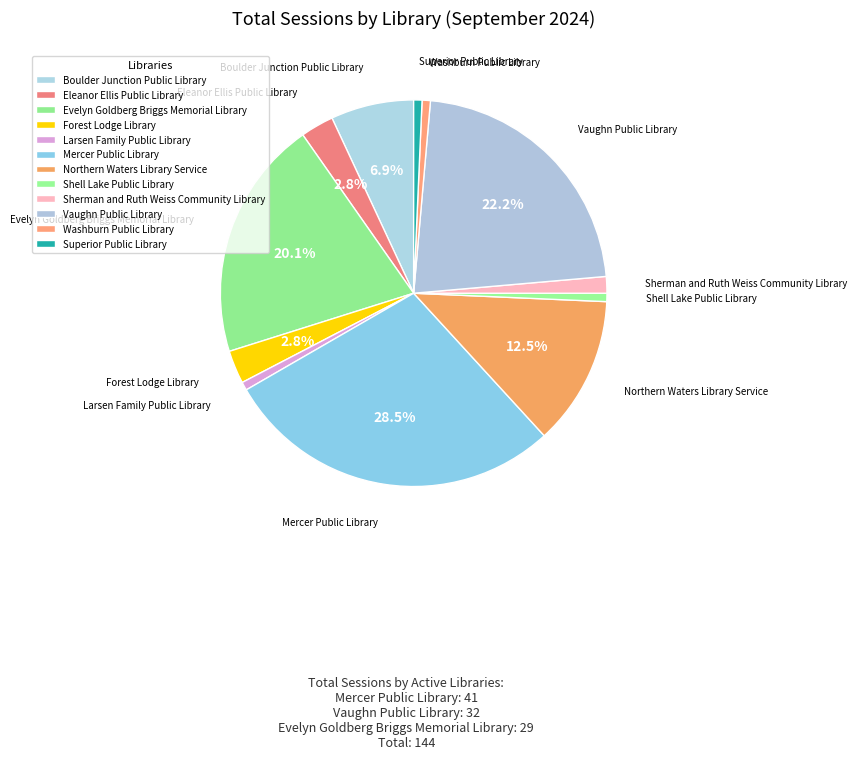

Is it true that Washburn Public Library is 1% of the pie?

True